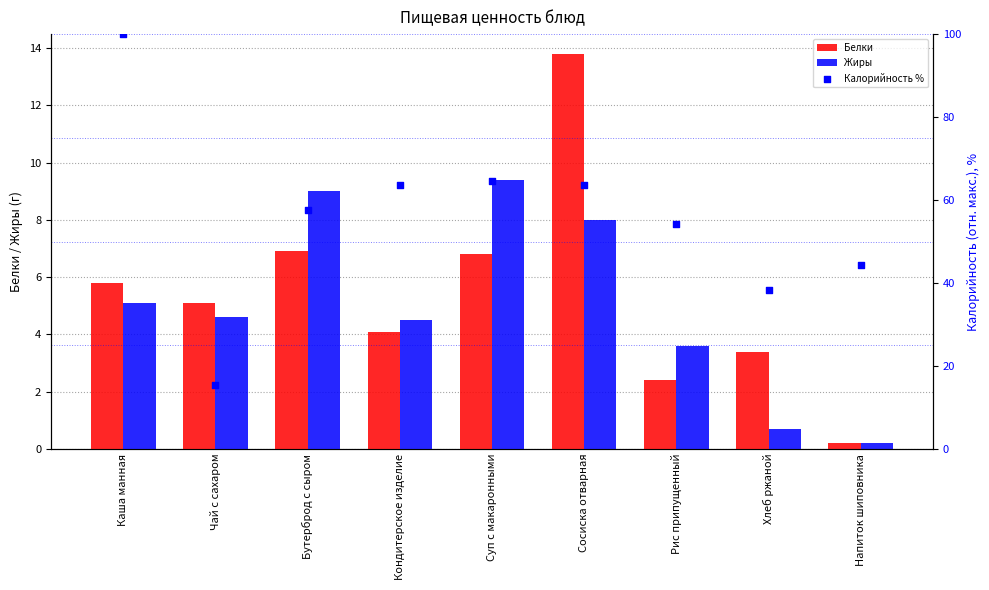

What is the total value across all series at Сосиска отварная?

85.5